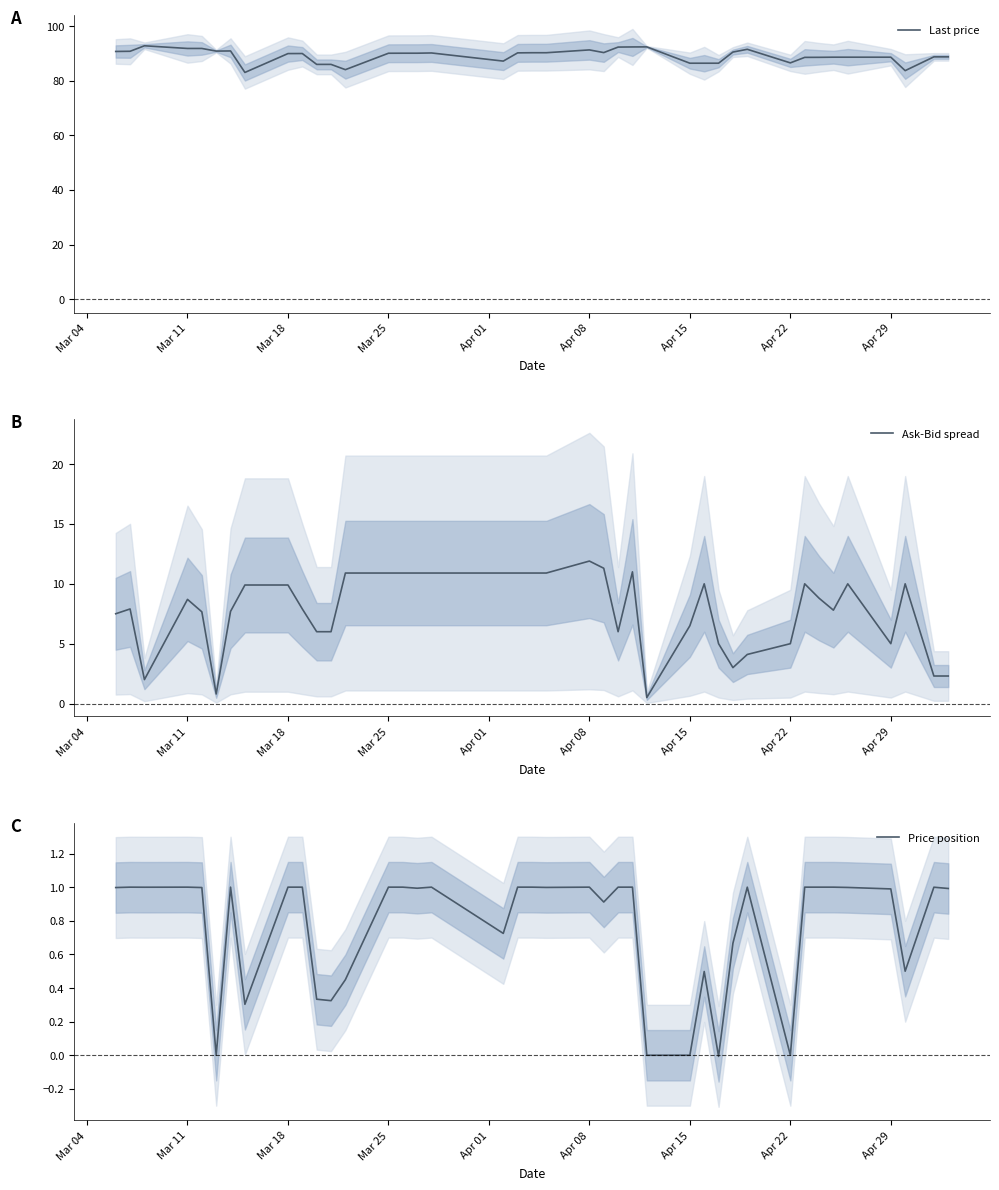

True or false: Last price and Price position cross at least once.

False